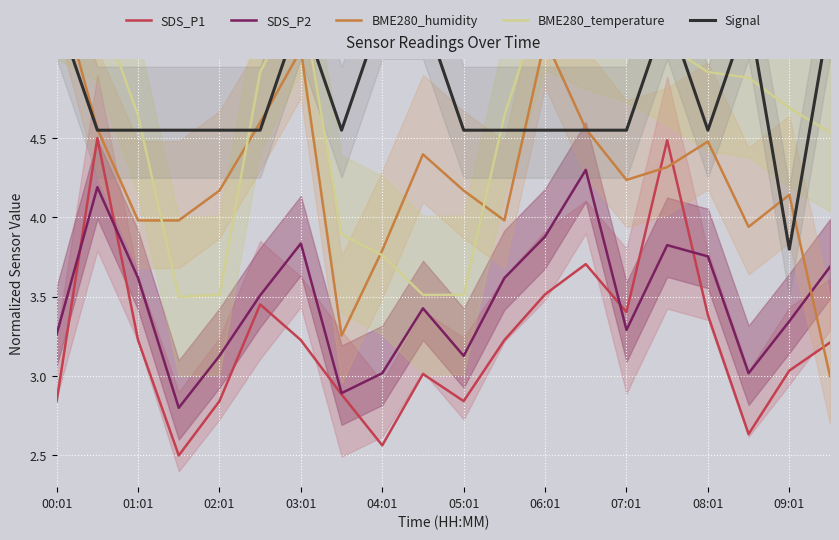

What are all the series names shown in the legend?

SDS_P1, SDS_P2, BME280_humidity, BME280_temperature, Signal